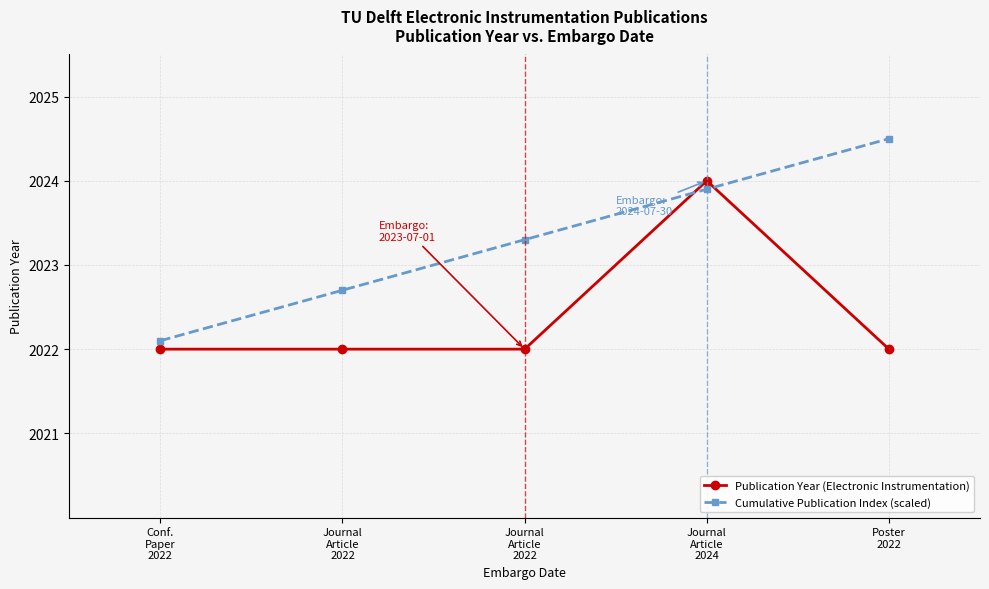

What is the difference between the highest and lowest values at Journal
Article
2022?

0.7